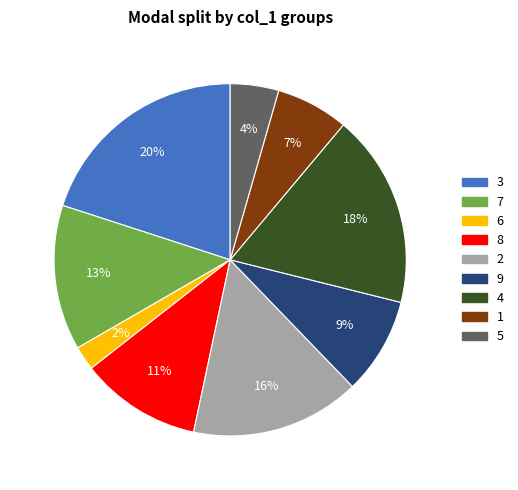

True or false: 2 accounts for 16% of the total.

True